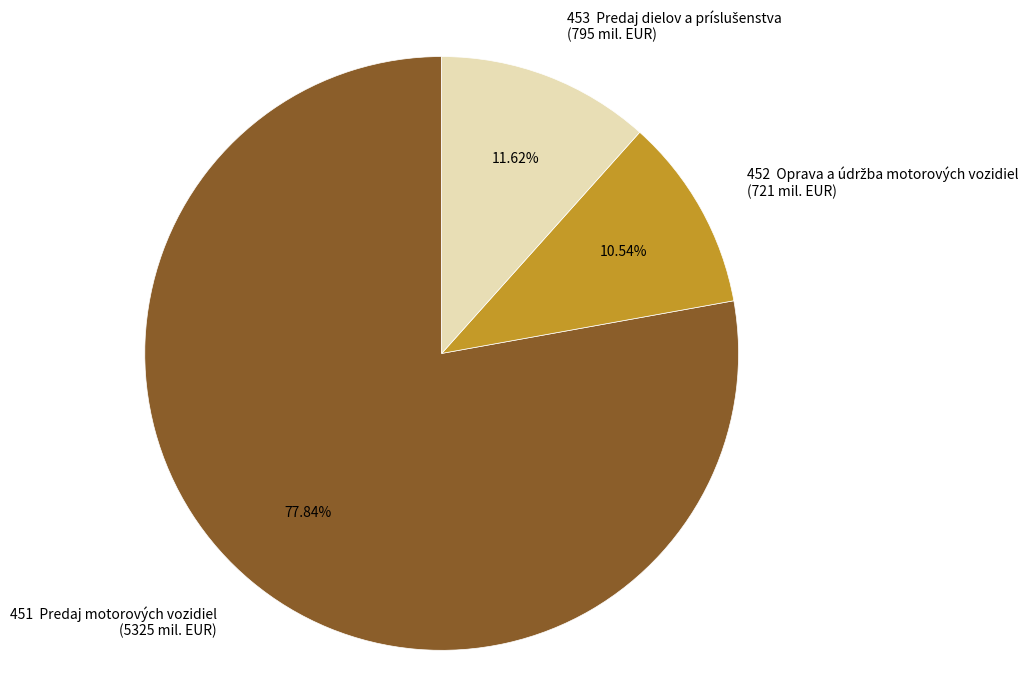

What is the majority slice?

451 Predaj motorových vozidiel (5325 mil. EUR)